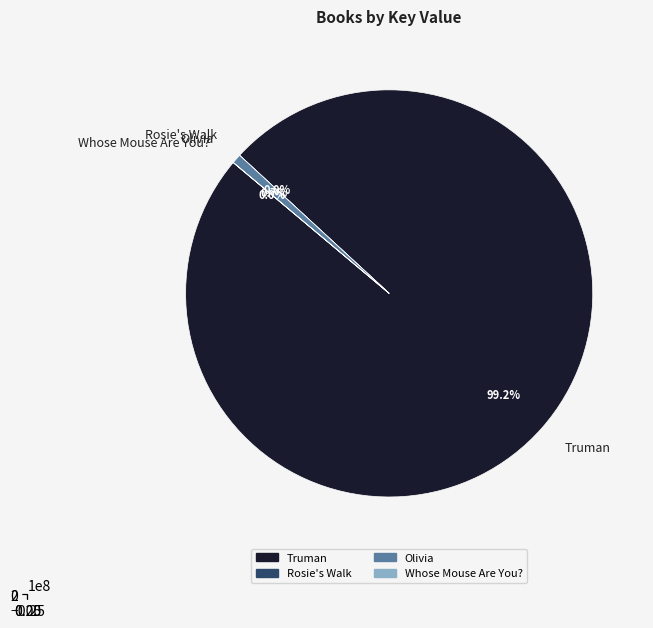

Which slice is the smallest?

Rosie's Walk